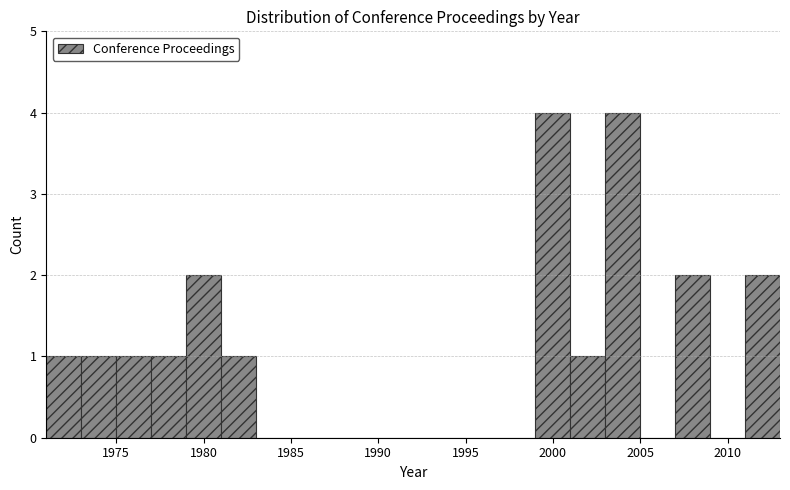

Reading left to right, transcribe this chart: for each bar, give the range it covers on the x-axis and its height. The values are not printed on the chart, so give them approximately, as read against the axis.

1971 to 1973: 1
1973 to 1975: 1
1975 to 1977: 1
1977 to 1979: 1
1979 to 1981: 2
1981 to 1983: 1
1983 to 1985: 0
1985 to 1987: 0
1987 to 1989: 0
1989 to 1991: 0
1991 to 1993: 0
1993 to 1995: 0
1995 to 1997: 0
1997 to 1999: 0
1999 to 2001: 4
2001 to 2003: 1
2003 to 2005: 4
2005 to 2007: 0
2007 to 2009: 2
2009 to 2011: 0
2011 to 2013: 2